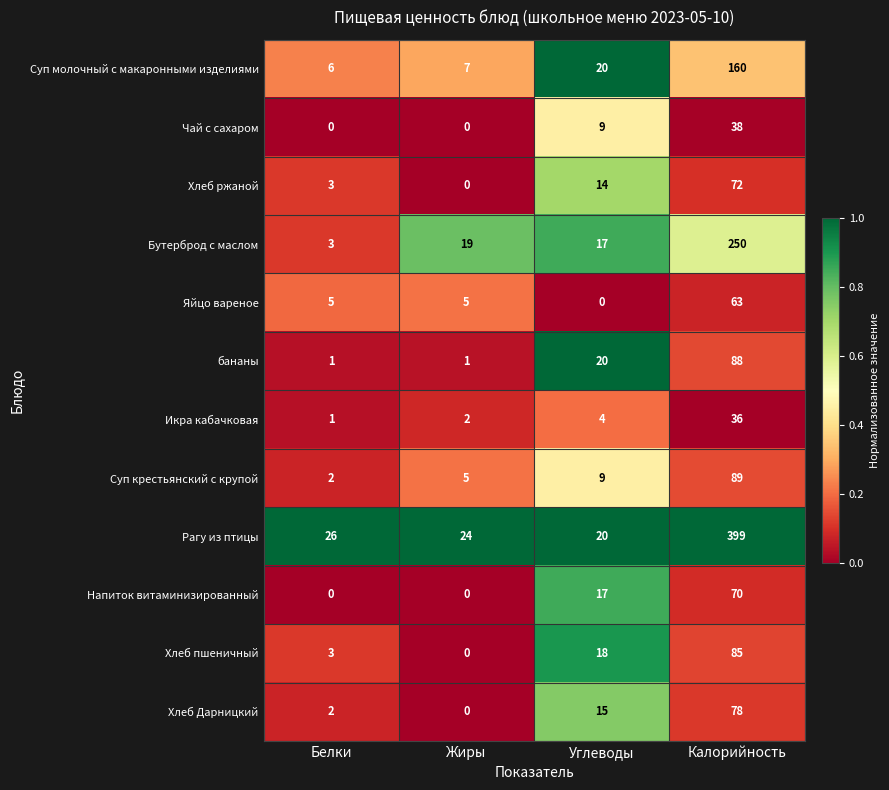

At which label is Суп крестьянский с крупой closest to 45?

Углеводы